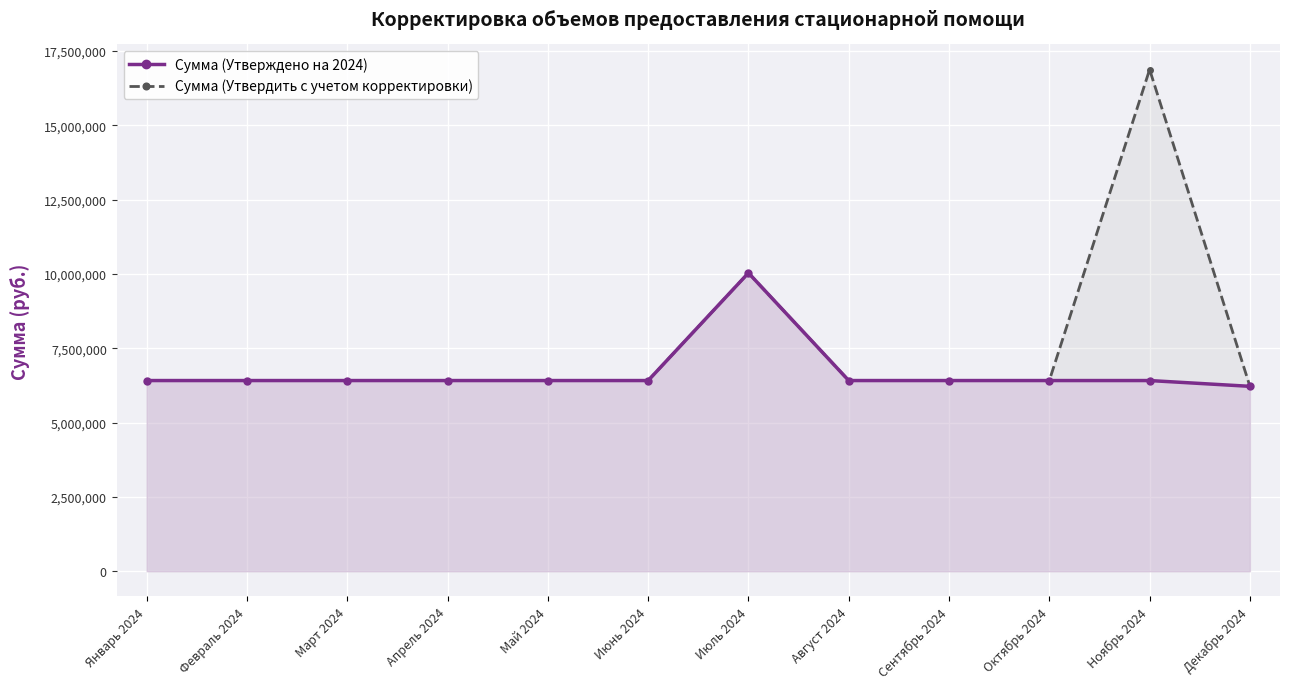

At how many categories does at least one series exceed 9584102?

2